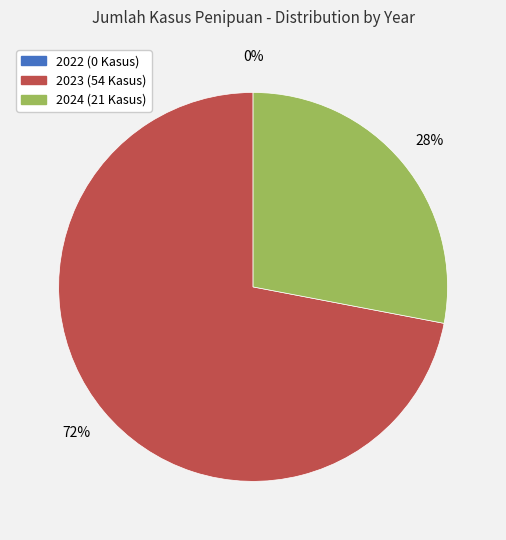

To the nearest percent, what is the average slice percentage?

33%